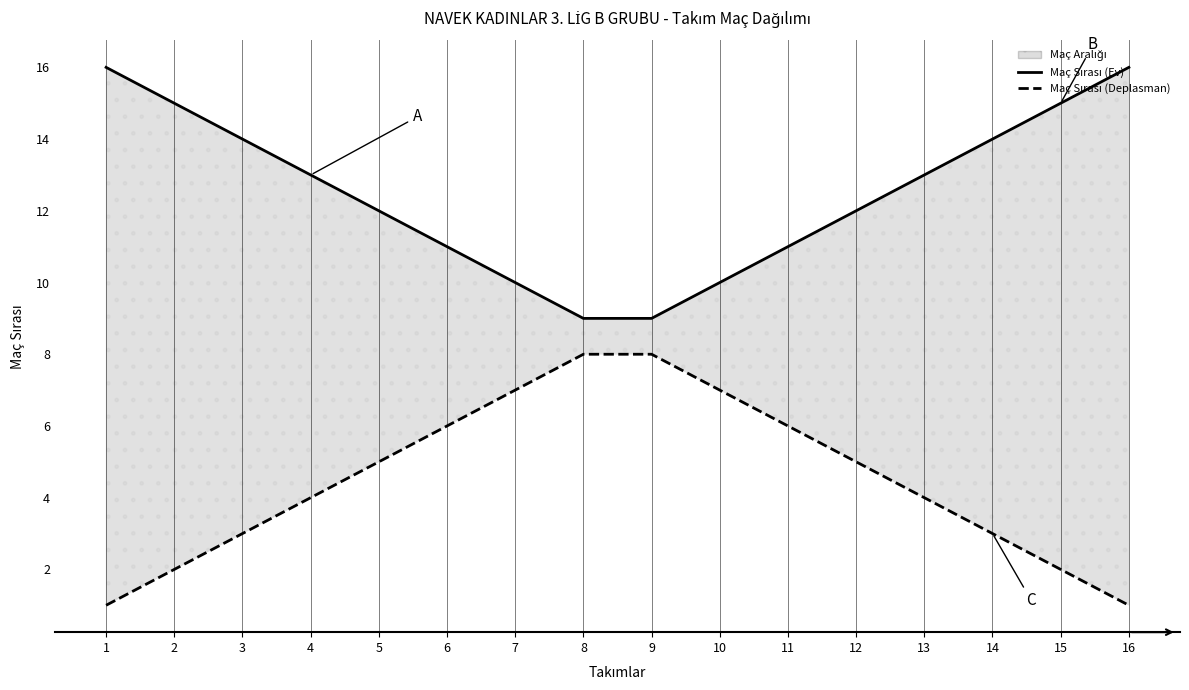

At which label does Maç Sırası (Deplasman) first exceed 5?

6